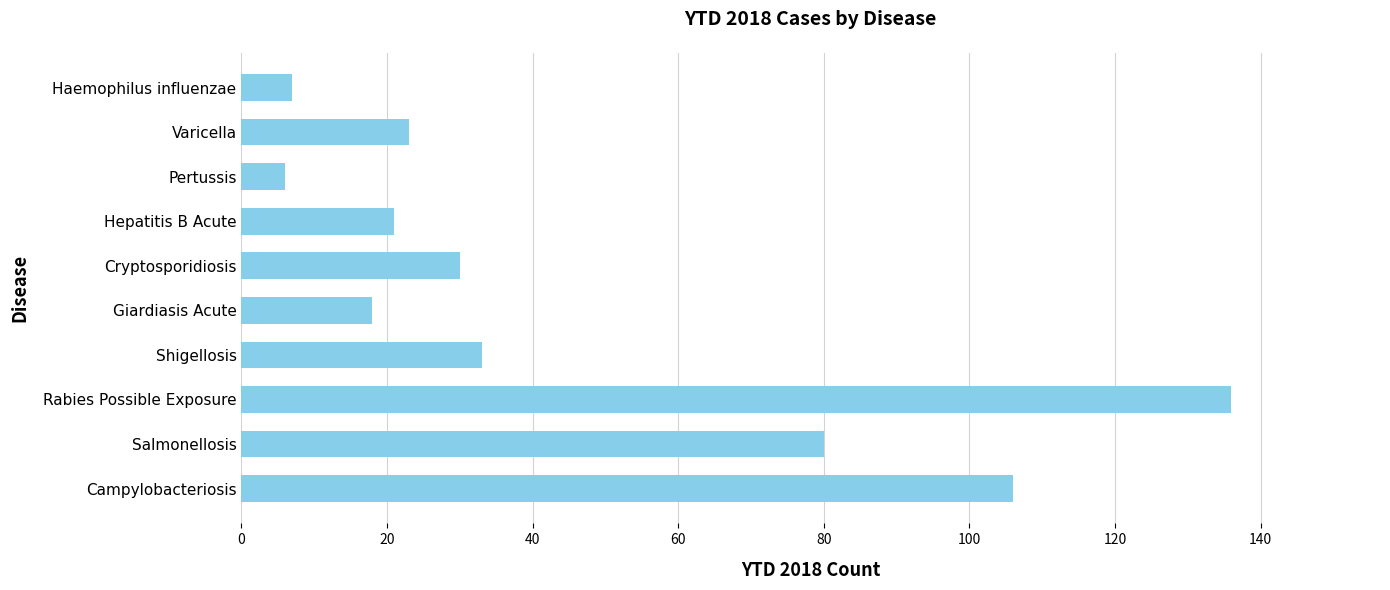

What is the minimum value shown in the chart?

6